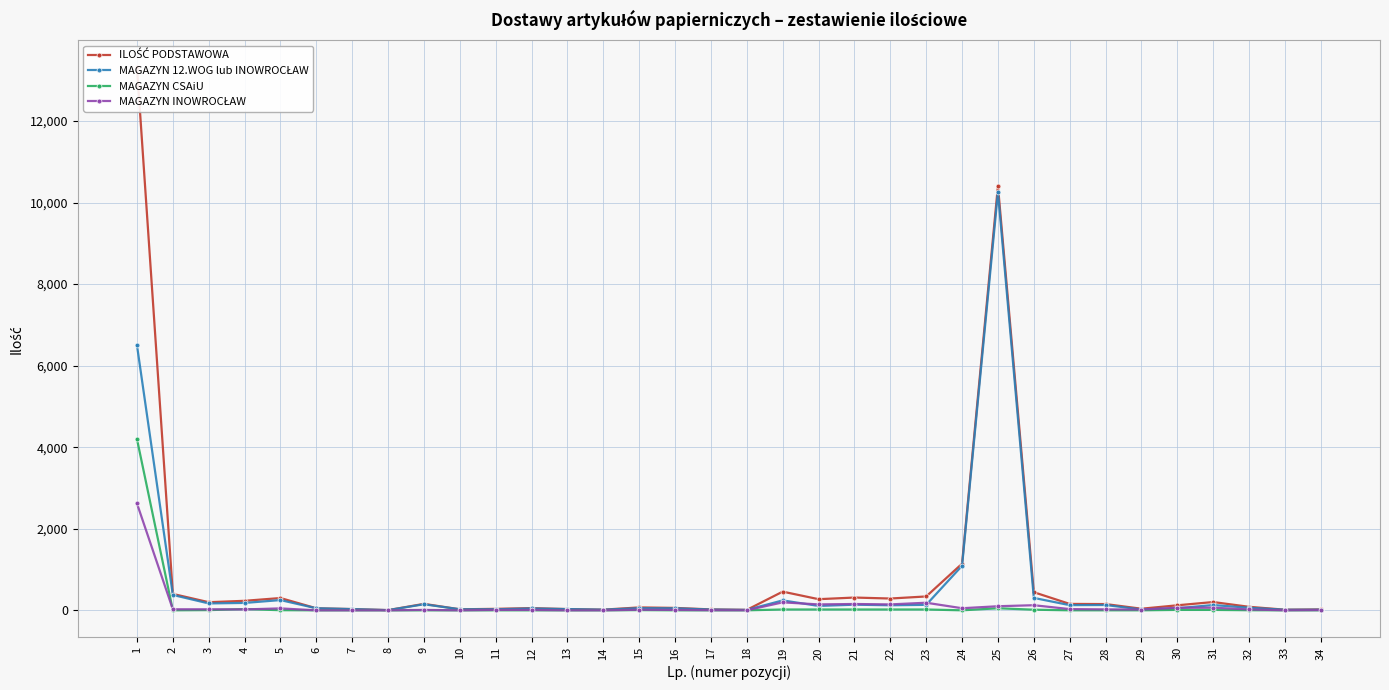

At which label is MAGAZYN CSAiU closest to 2100?

25